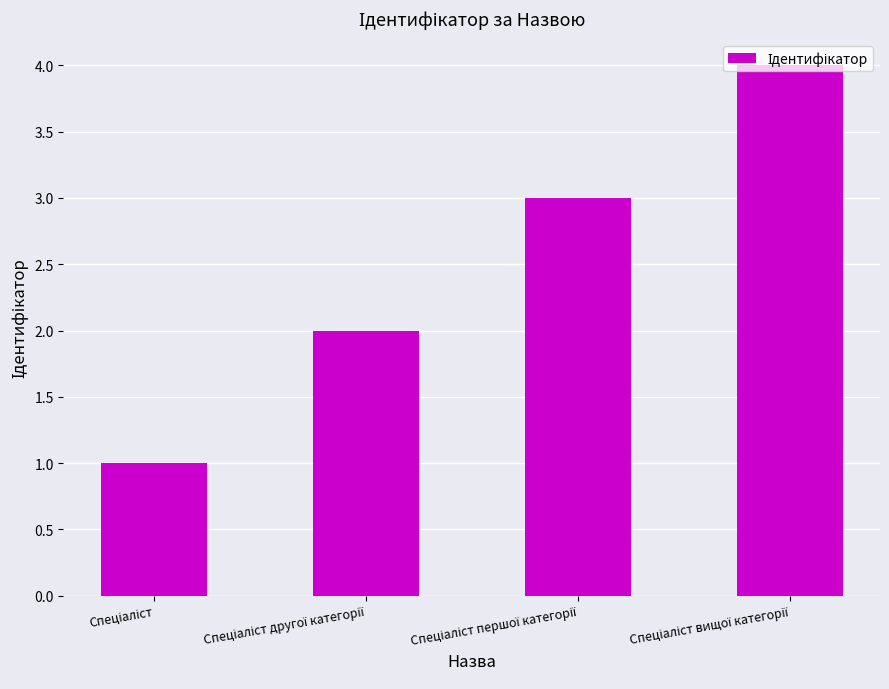

What is the difference between the maximum and minimum values?

3